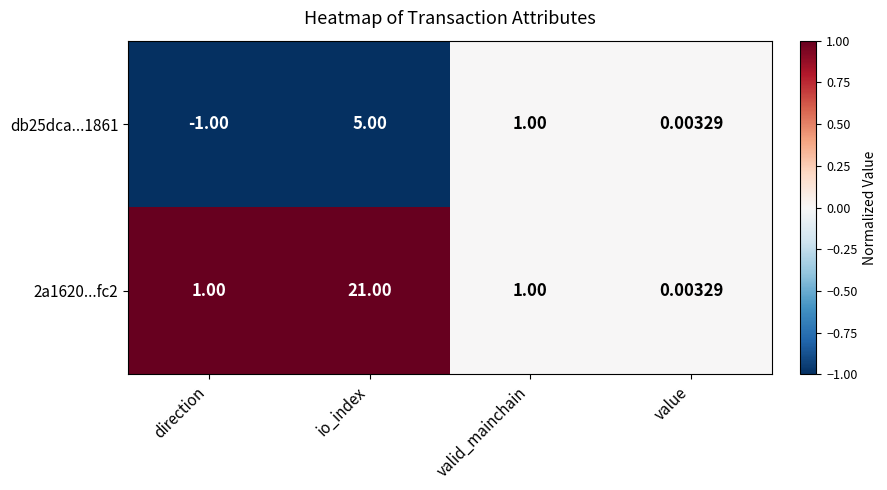

Which series has the widest spread of values?

2a1620...fc2